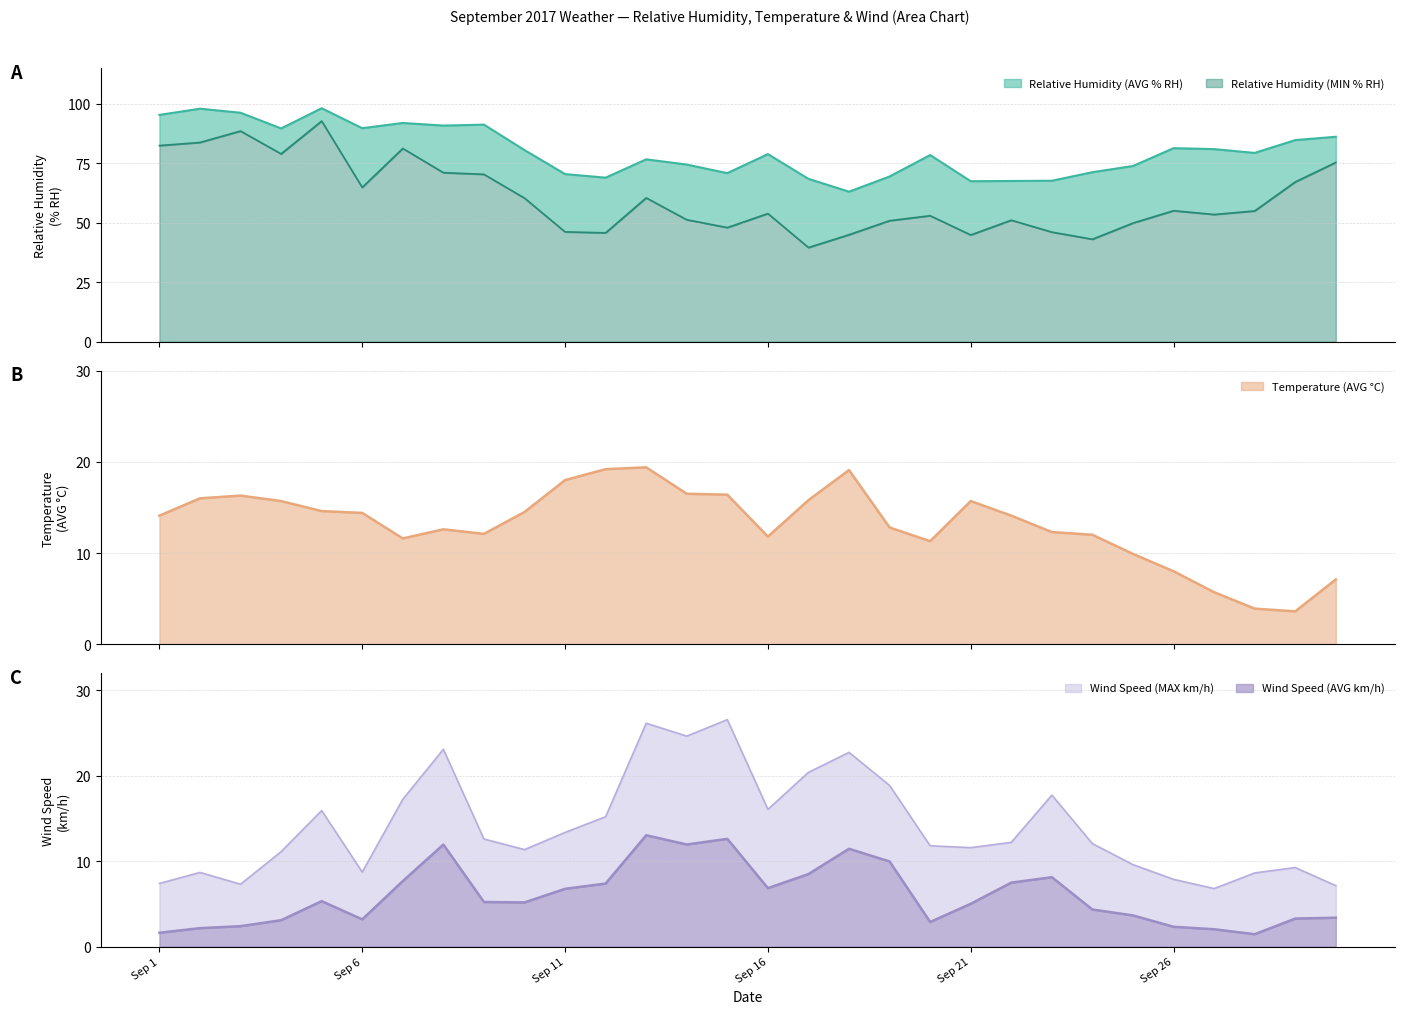

Reading left to right, extract all data points from this chart.

Relative Humidity (AVG % RH): 95.4	98.0	96.3	89.7	98.2	89.8	92.0	90.9	91.3	80.6	70.5	69.0	76.7	74.5	70.9	78.9	68.5	63.1	69.5	78.5	67.5	67.6	67.7	71.3	73.9	81.4	81.0	79.4	84.8	86.2
Relative Humidity (MIN % RH): 82.5	83.8	88.6	79.0	92.8	64.9	81.3	71.1	70.4	60.4	46.2	45.8	60.5	51.3	48.0	53.9	39.6	45.0	50.9	53.0	44.9	51.1	46.1	43.1	49.9	55.1	53.5	55.0	67.2	75.4
Temperature (AVG C): 14.1	16.0	16.3	15.7	14.6	14.4	11.6	12.6	12.1	14.5	18.0	19.2	19.4	16.5	16.4	11.8	15.8	19.1	12.8	11.3	15.7	14.1	12.3	12.0	9.9	8.0	5.7	3.9	3.6	7.1
Wind Speed (AVG km/h): 1.6	2.2	2.4	3.1	5.3	3.2	7.7	11.9	5.2	5.2	6.8	7.4	13.0	11.9	12.6	6.8	8.5	11.4	10.0	2.9	5.0	7.5	8.1	4.3	3.6	2.3	2.0	1.4	3.3	3.4
Wind Speed (MAX km/h): 7.4	8.7	7.3	11.1	15.9	8.7	17.2	23.1	12.6	11.3	13.4	15.2	26.1	24.6	26.6	16.1	20.4	22.7	18.9	11.8	11.6	12.2	17.7	12.1	9.6	7.9	6.8	8.6	9.2	7.1